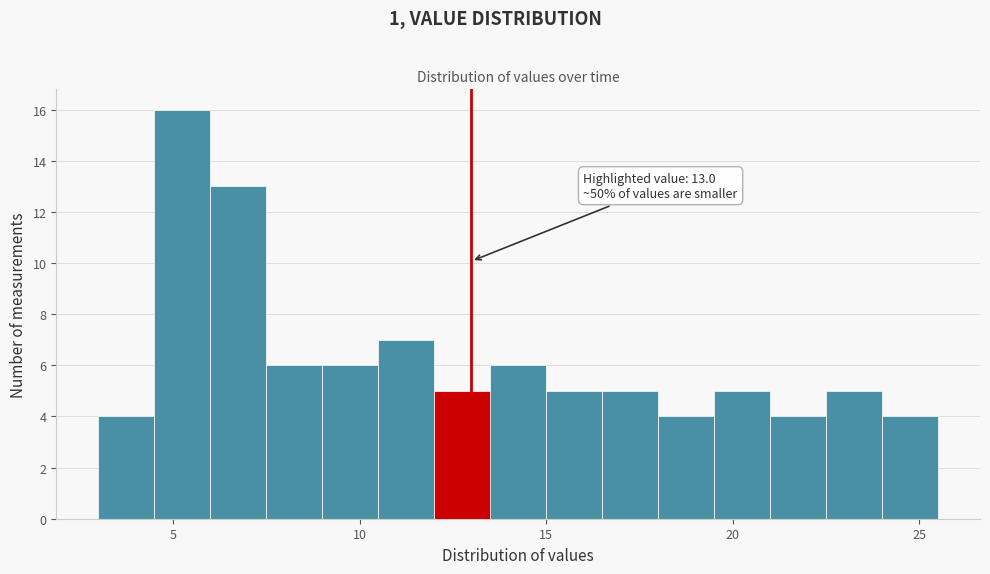

Read against the x-axis, roughly where is the centre of the tallest bar?

5.5